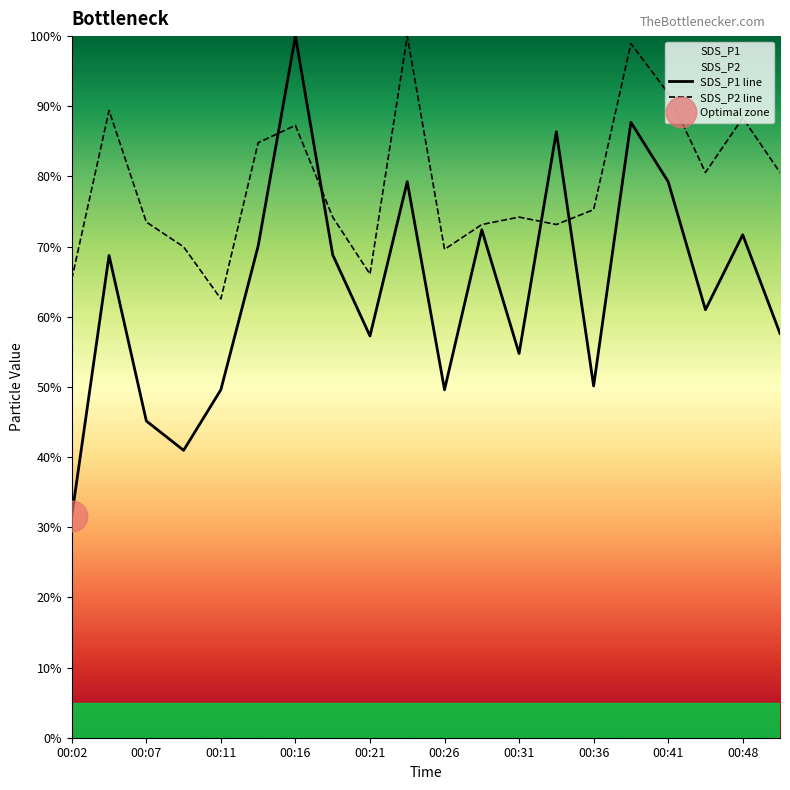

What is the maximum value shown in the chart?

100.0